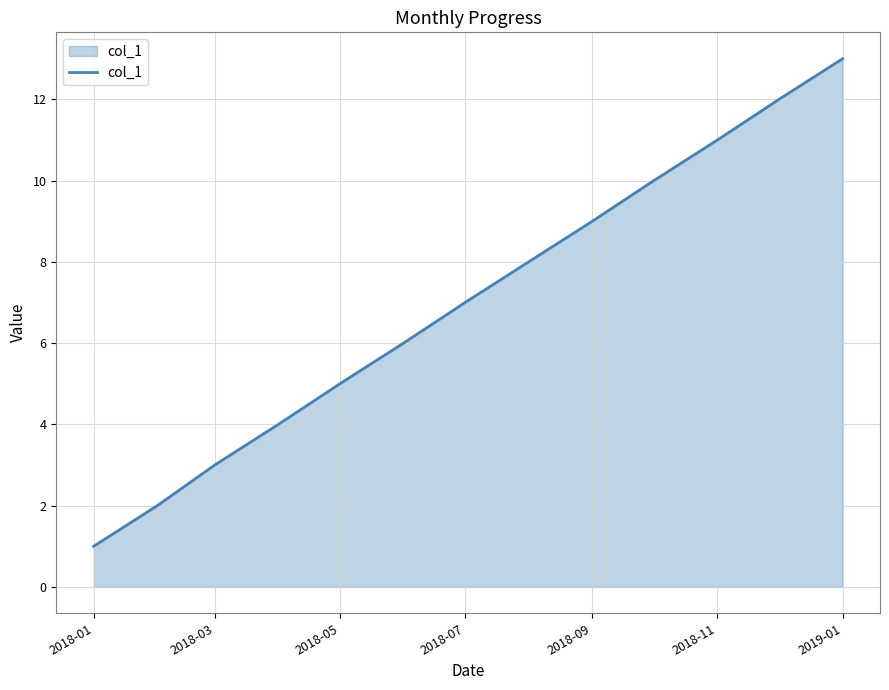

What is the average value?

7